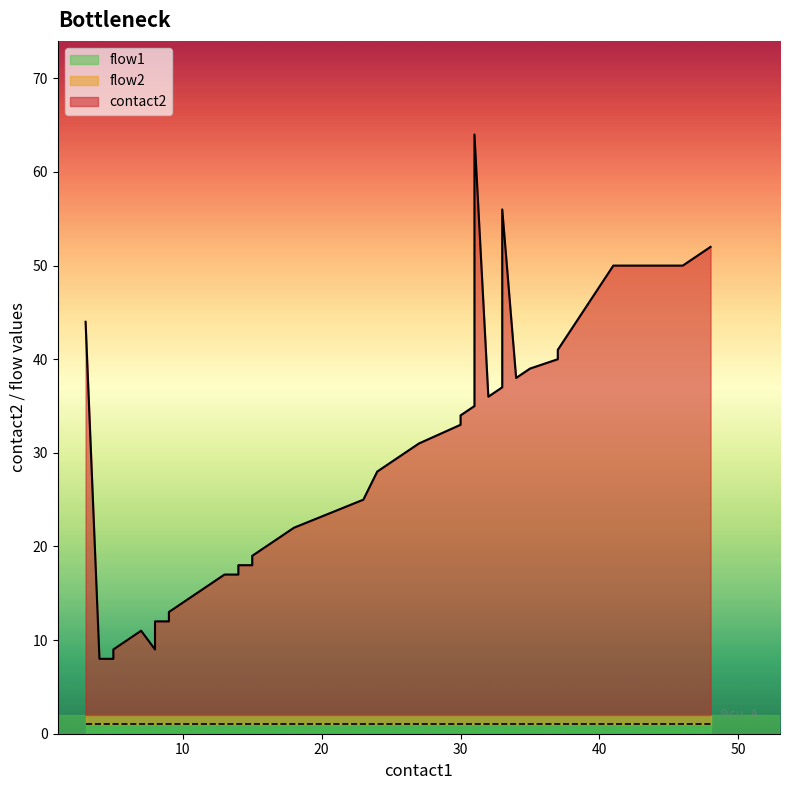

At which category is the sum across all series the highest?

31